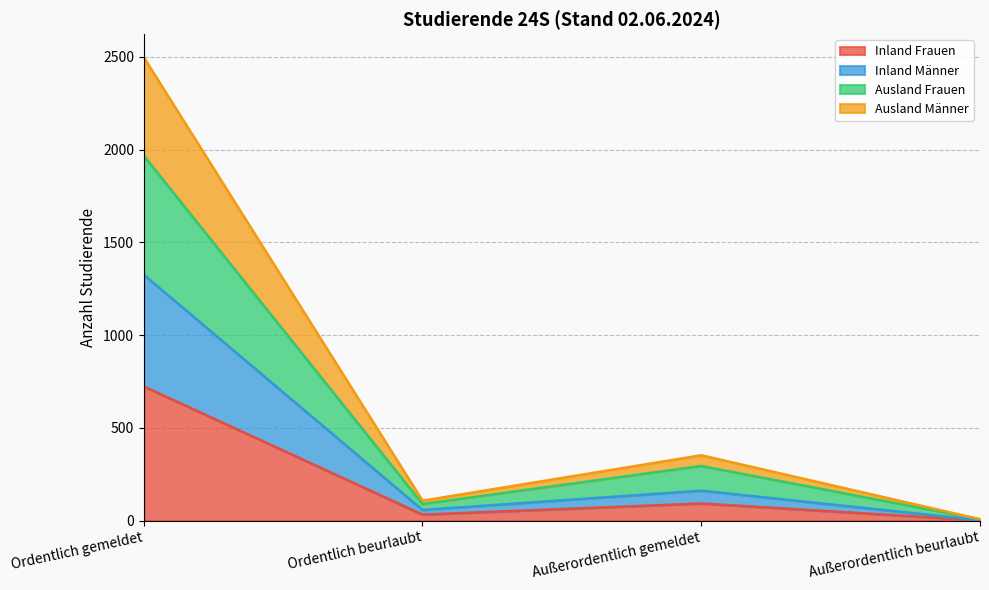

True or false: Inland Männer has a value of 2 at Außerordentlich beurlaubt.

True